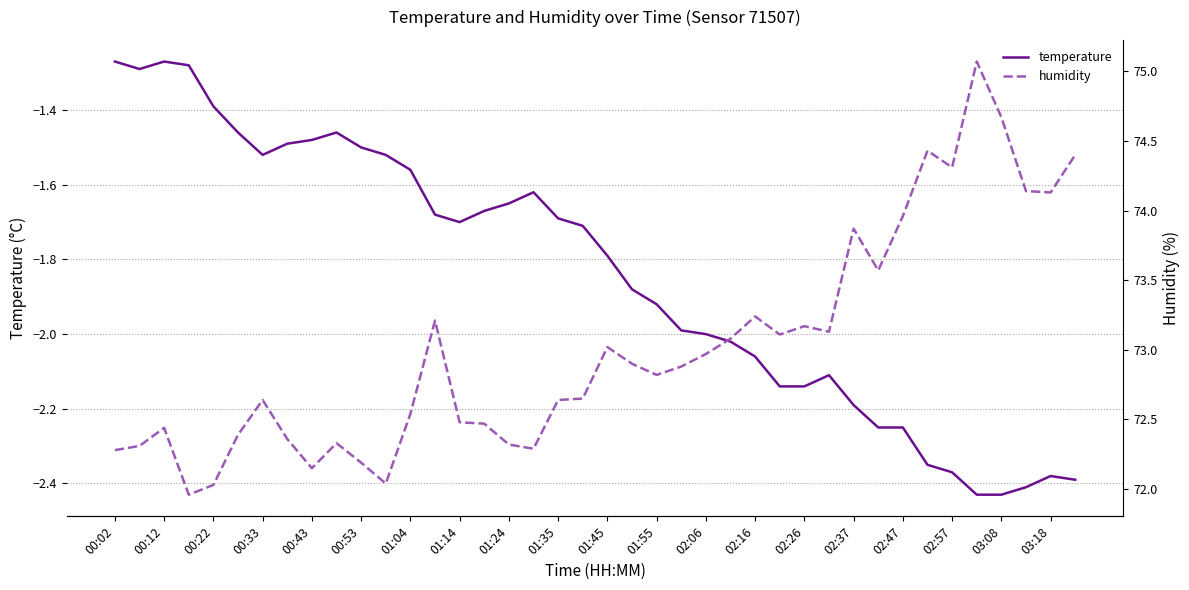

How many interior local valleys does the humidity series have?

10